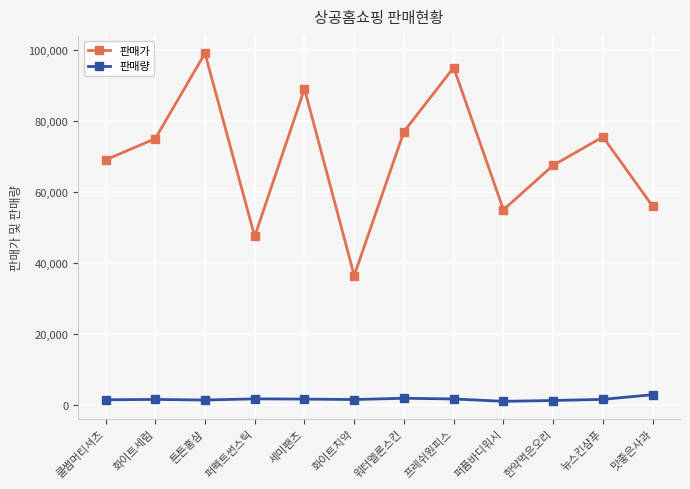

Where does the 판매량 series first go above 1691?

퍼펙트썬스틱